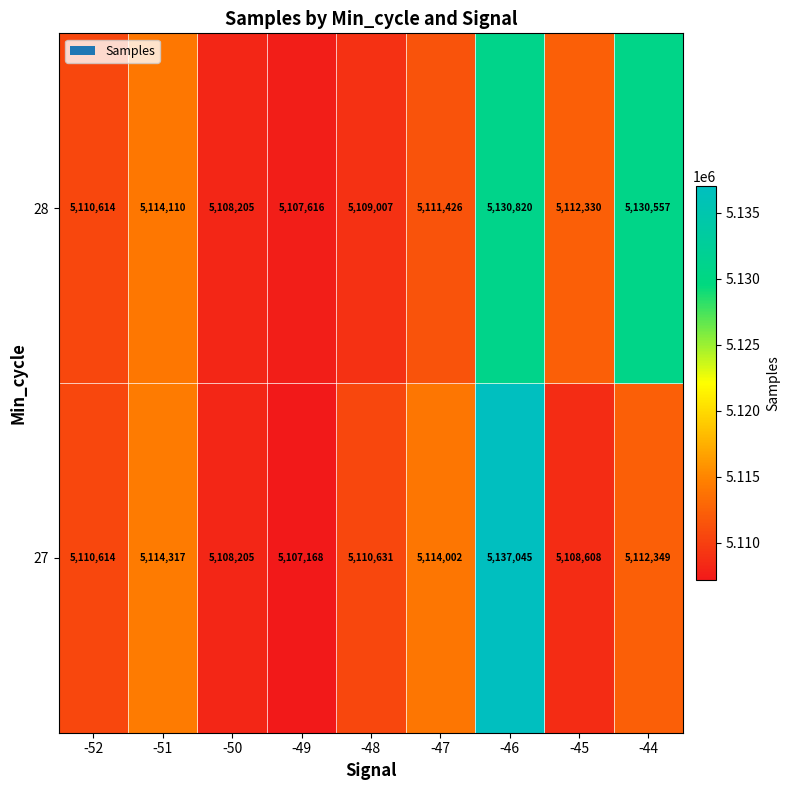

At which label does 27 first exceed 5110631?

-51